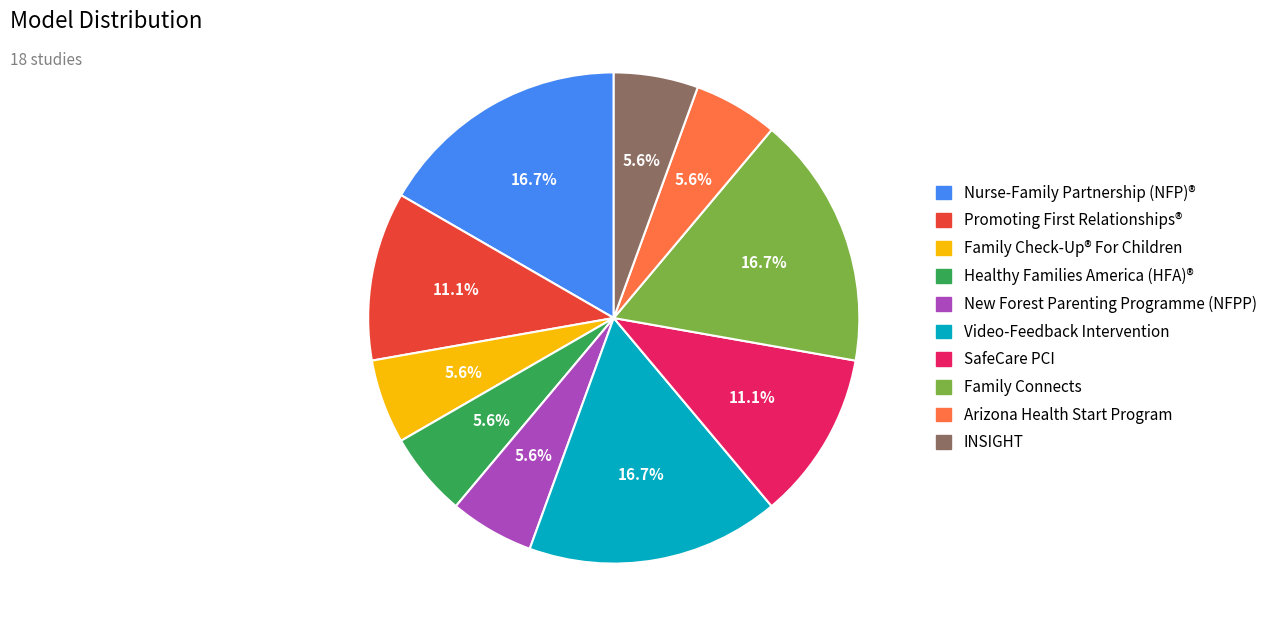

Is there any slice that represents more than half of the pie?

No